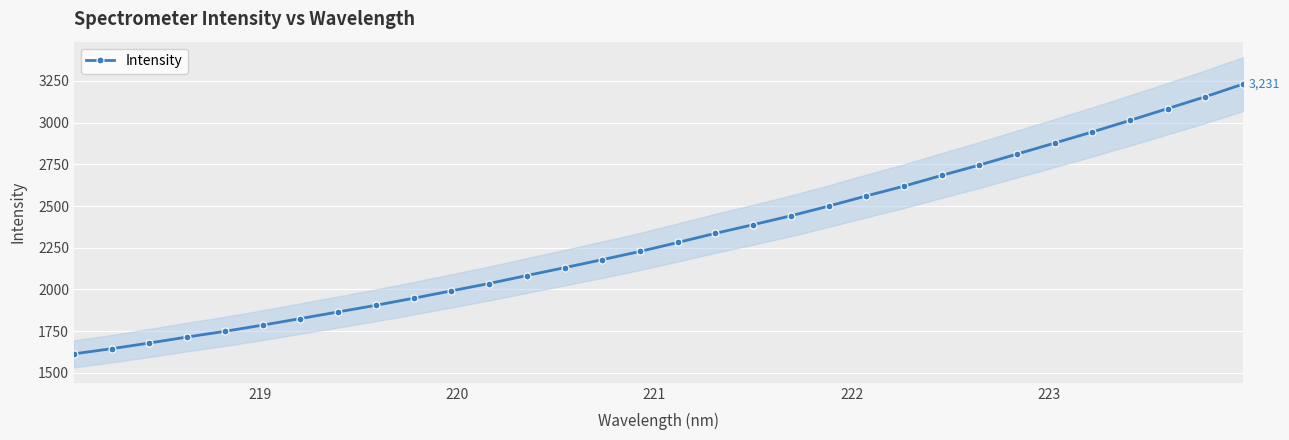

What is the value of the Intensity point at the 9th from the left?

1905.1